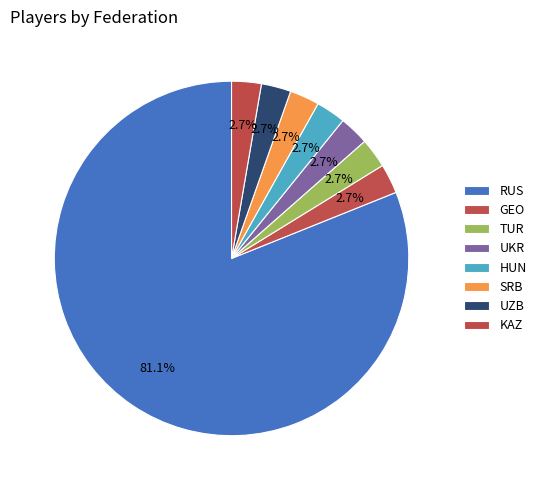

What percentage is the KAZ slice, to the nearest percent?

3%